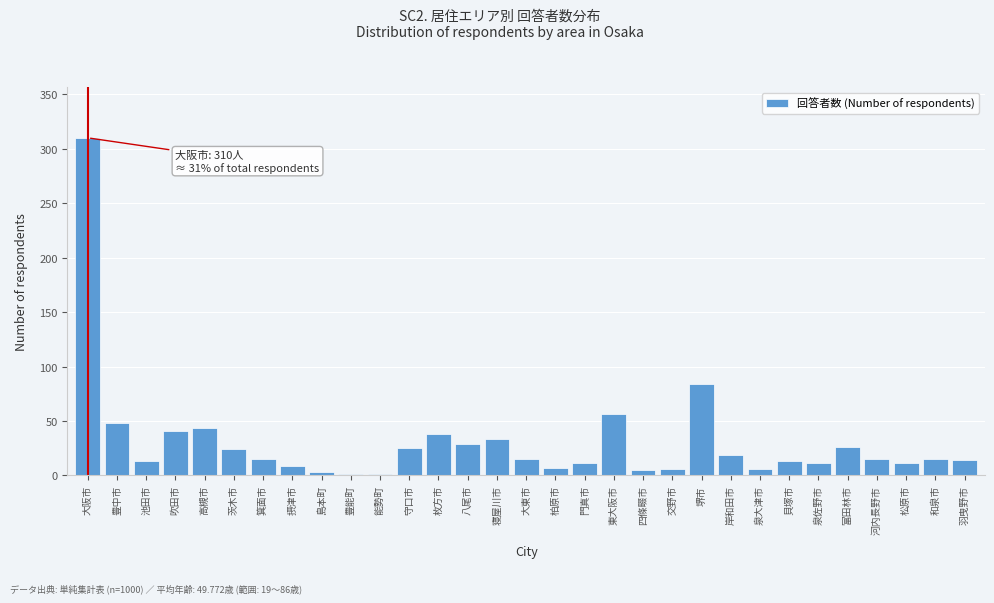

What is the sum of all values?

948